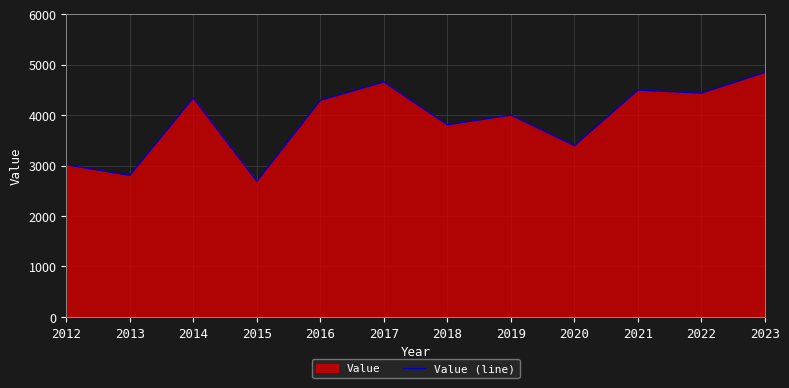

Reading right to left, extract all data points from this chart.

2023=4846	2022=4435	2021=4496	2020=3395	2019=4001	2018=3807	2017=4656	2016=4292	2015=2686	2014=4340	2013=2805	2012=3015